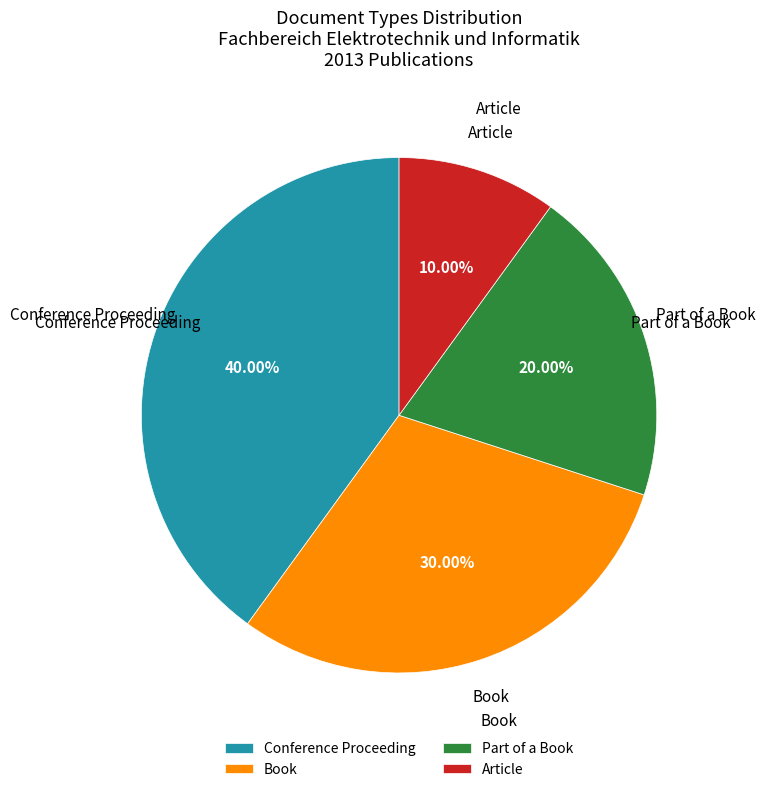

The Part of a Book slice represents 5% of the pie. True or false?

False